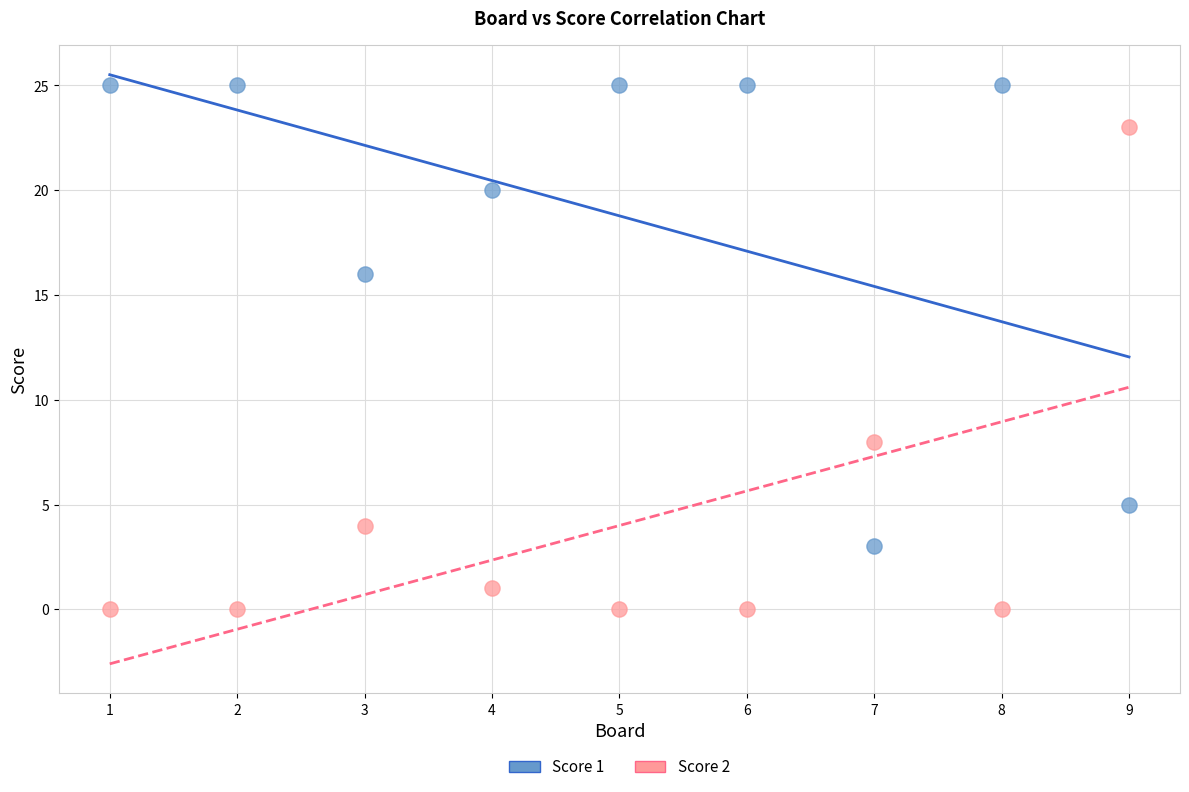

What are all the series names shown in the legend?

Score 1, Score 2